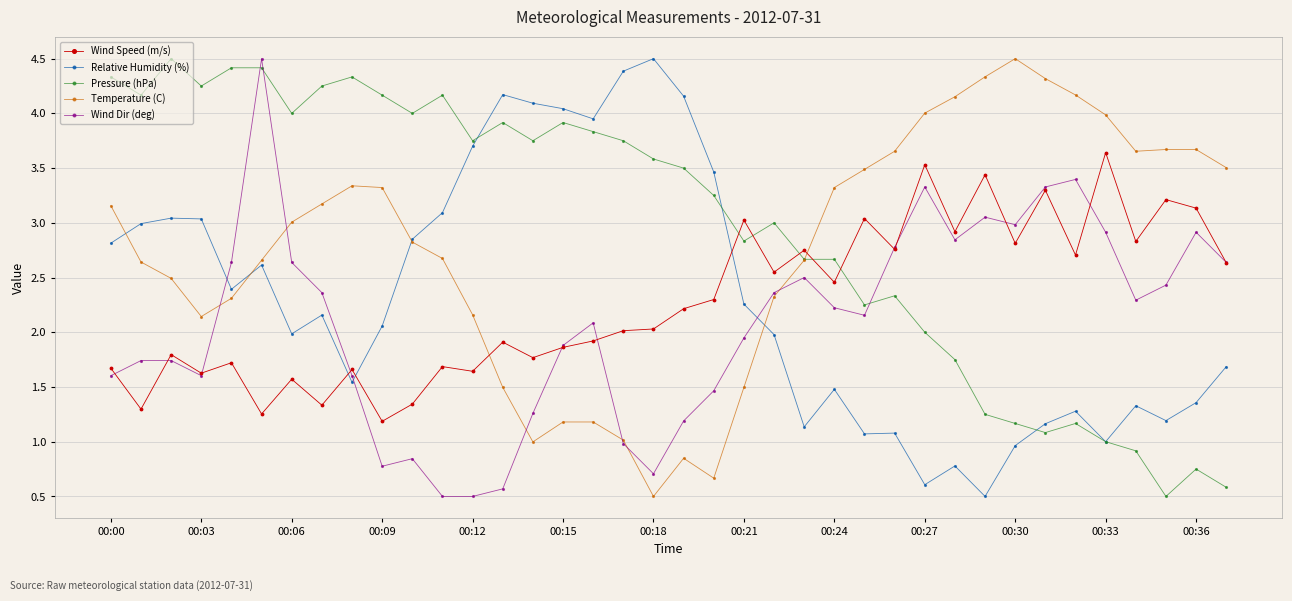

What is the lowest value of the Relative Humidity (%) series?

0.5